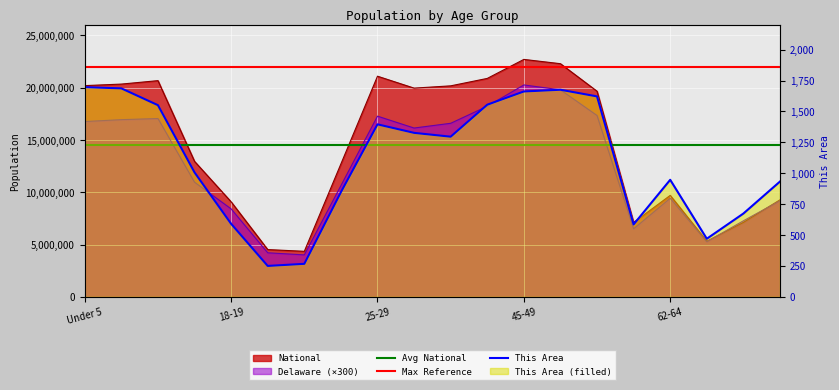

How many values in the This Area series are below 1296?

10